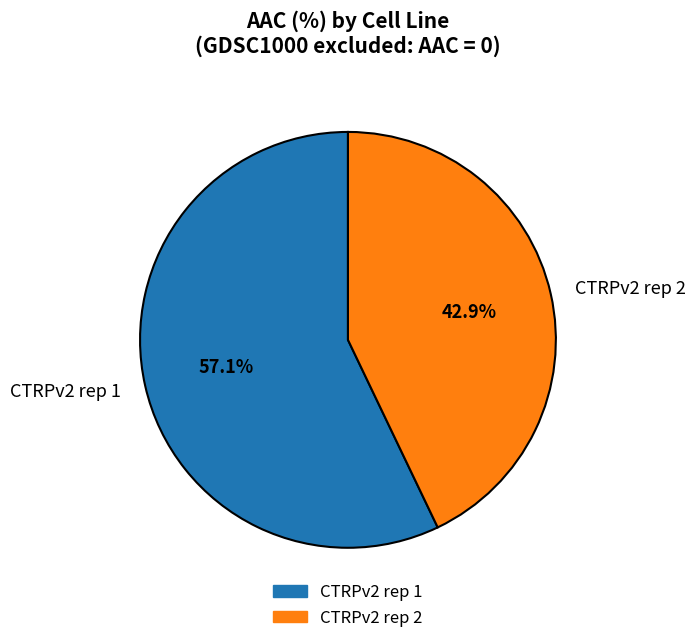

Is CTRPv2 rep 2 the majority of the pie?

No